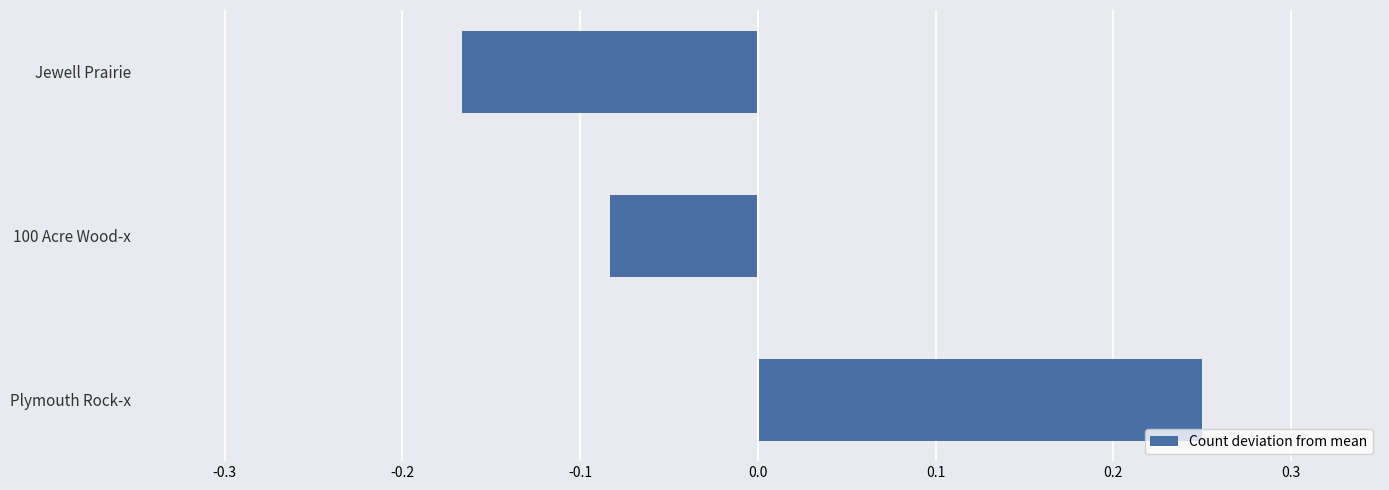

List the labels in order of value, largest first.

Plymouth Rock-x, 100 Acre Wood-x, Jewell Prairie